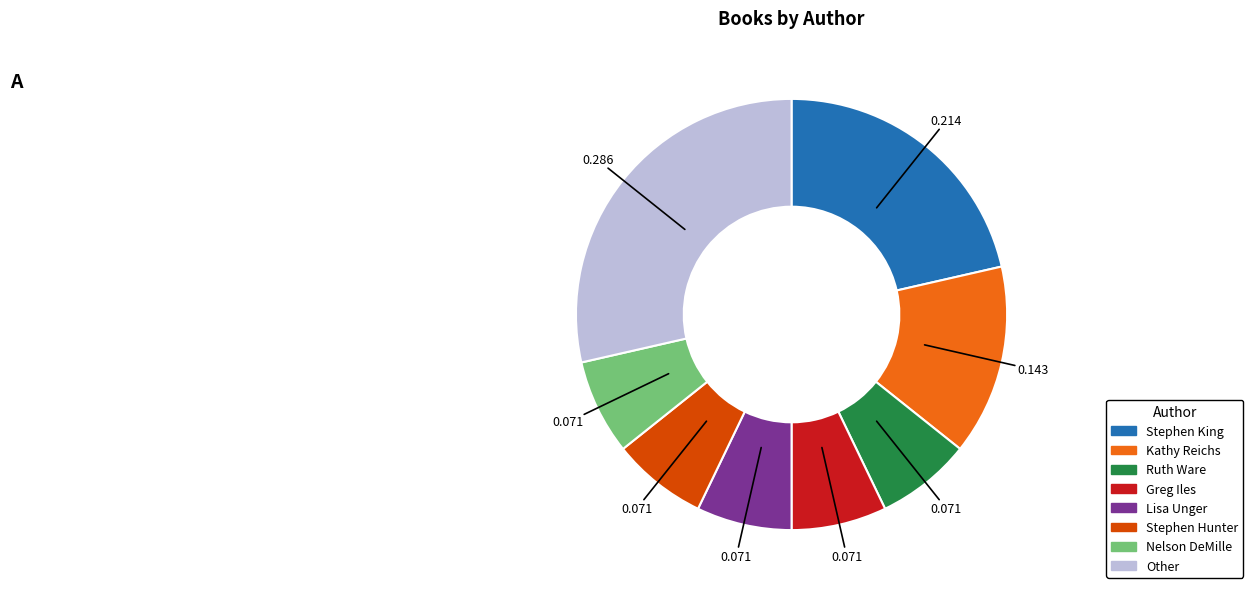

Is Other the majority of the pie?

No